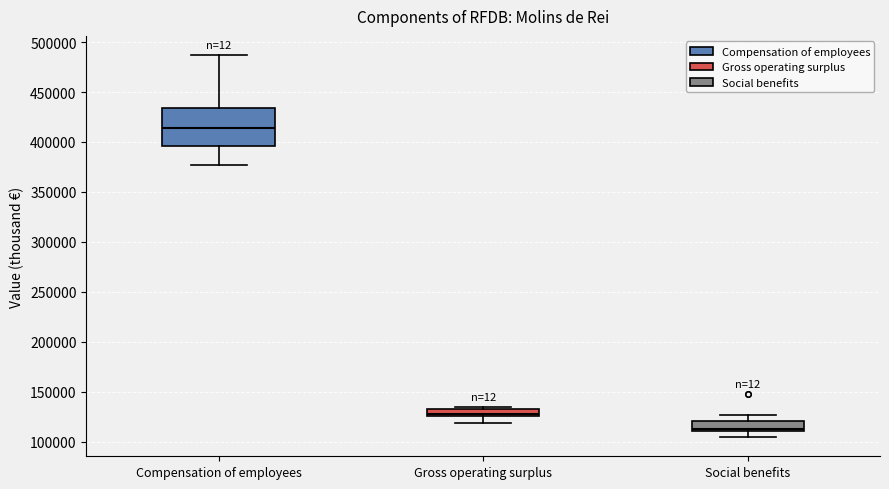

Which box's median line is the highest?

Compensation of employees